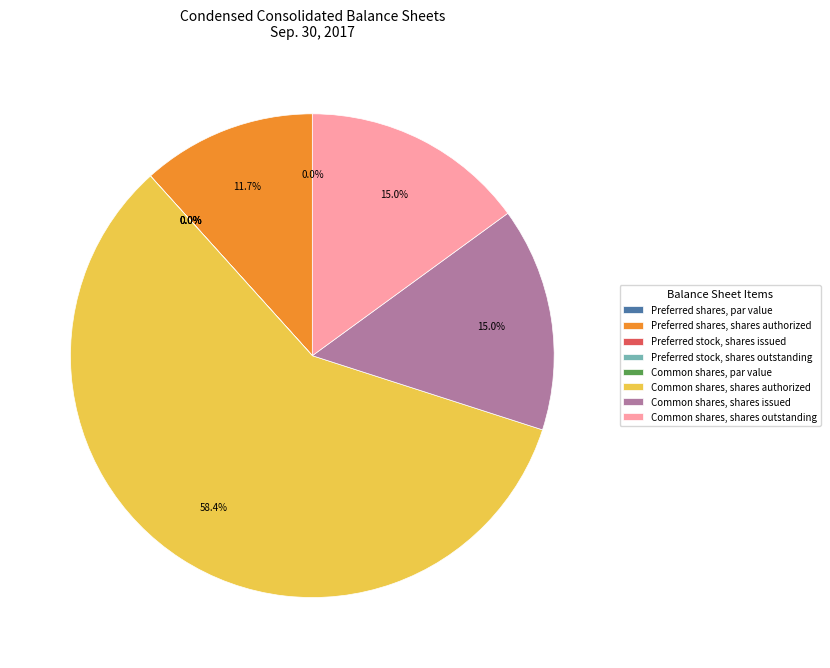

How many segments does this pie chart have?

8